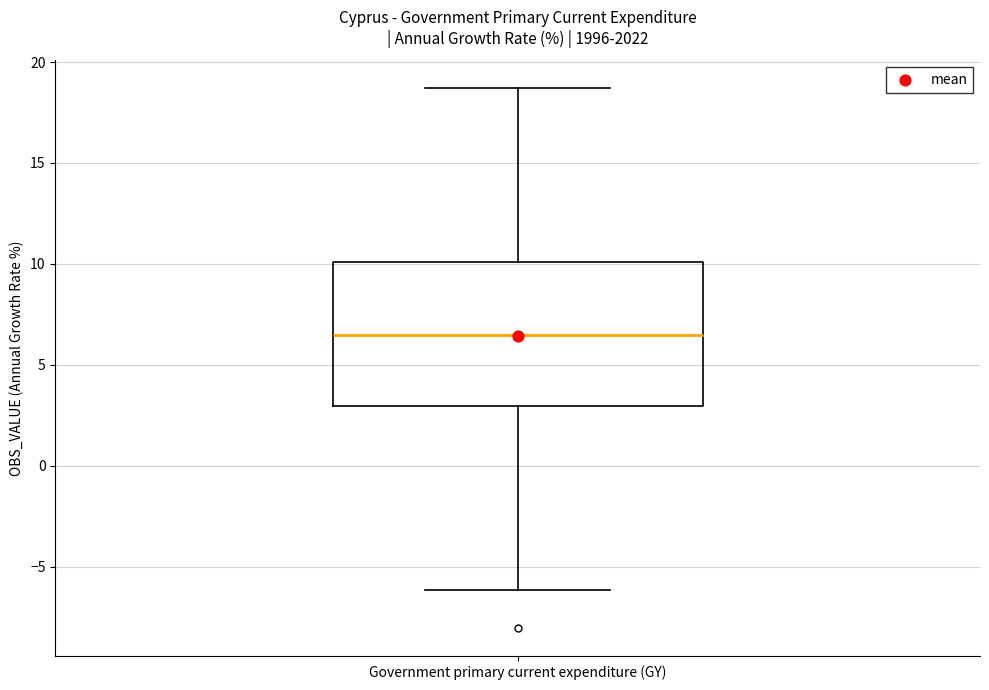

Transcribe this box plot: give where the median line is, the range the box spans, and where the two whiskers end, as read against the y-axis. The values are not printed on the chart, so give them approximately, as read against the axis.

median 6.5, box 3.0 to 10.0, whiskers -6.0 to 18.5